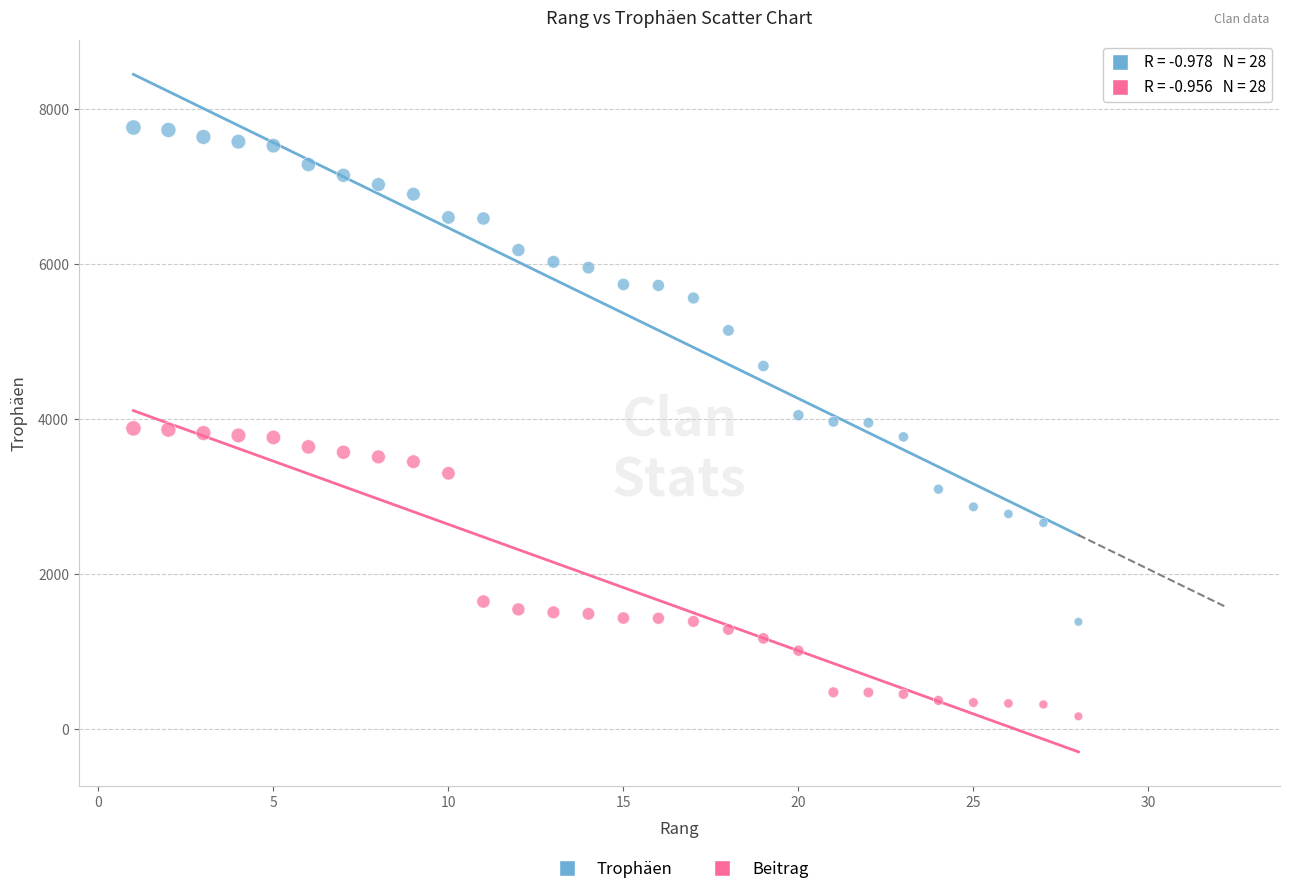

What are all the series names shown in the legend?

Trophäen, Beitrag